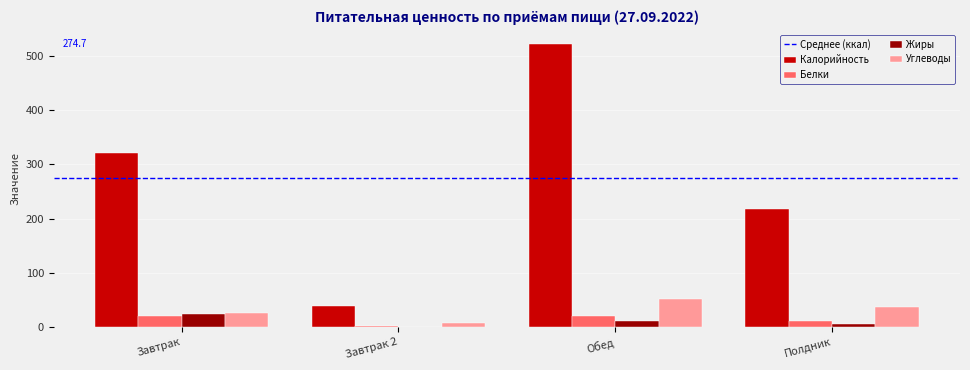

Is the value of Белки at Полдник greater than the value of Жиры at Завтрак 2?

Yes